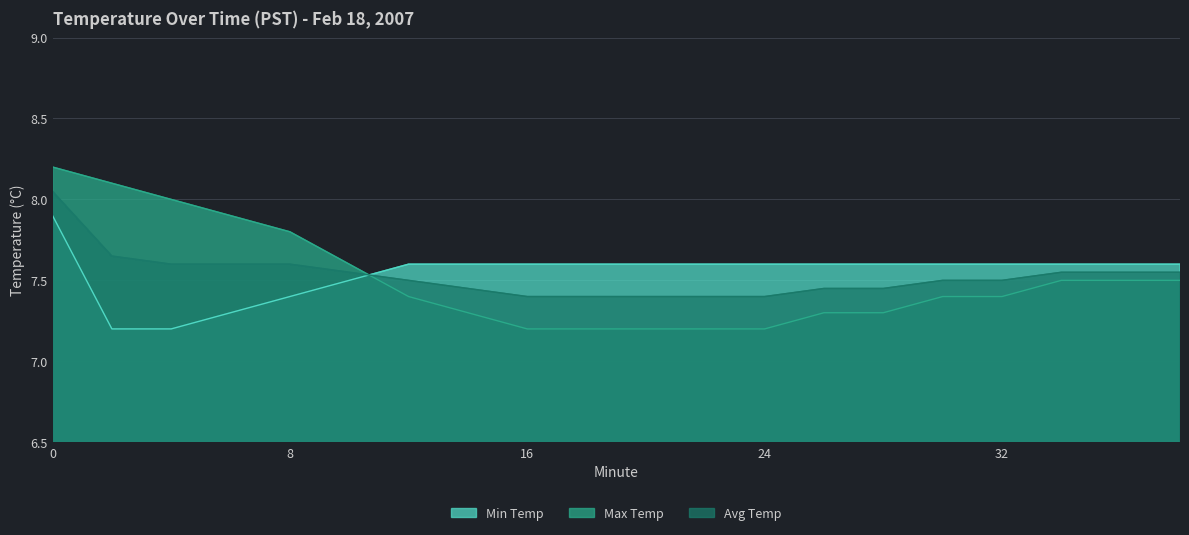

Where is Avg Temp nearest to the value 7?

16